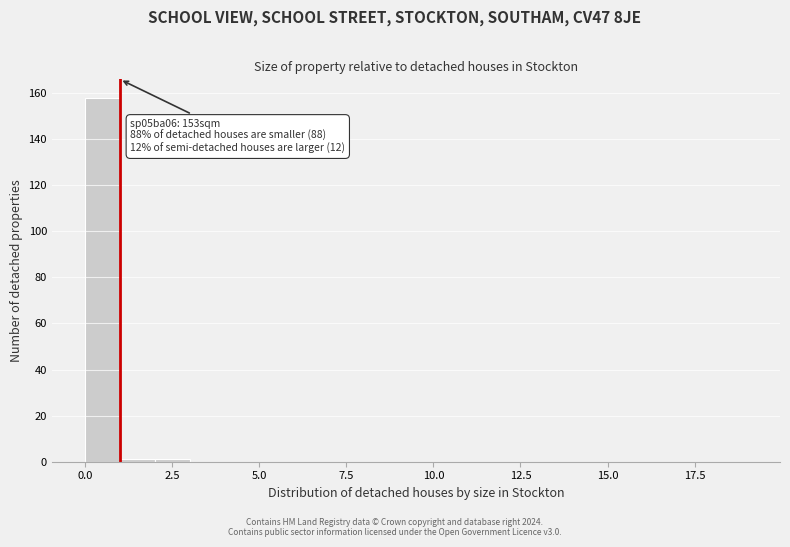

Around what value on the x-axis is the tallest bar? Give the approximate position of its centre, as read against the axis.

0.5